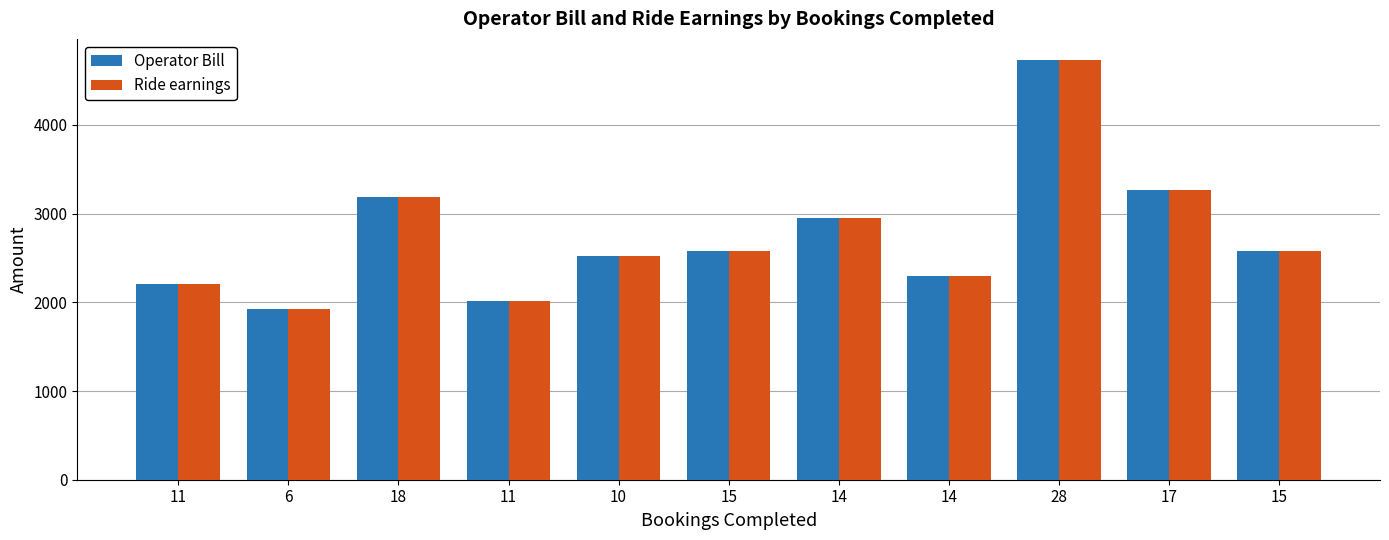

How many categories are shown in the chart?

11